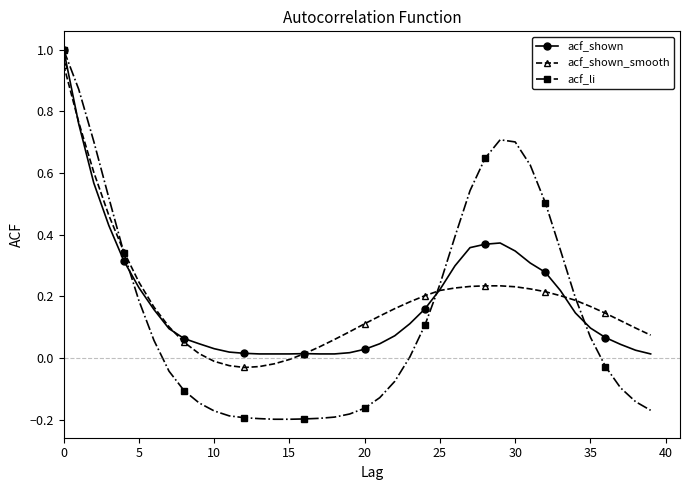

Which series has the largest range (max minus min)?

acf_li